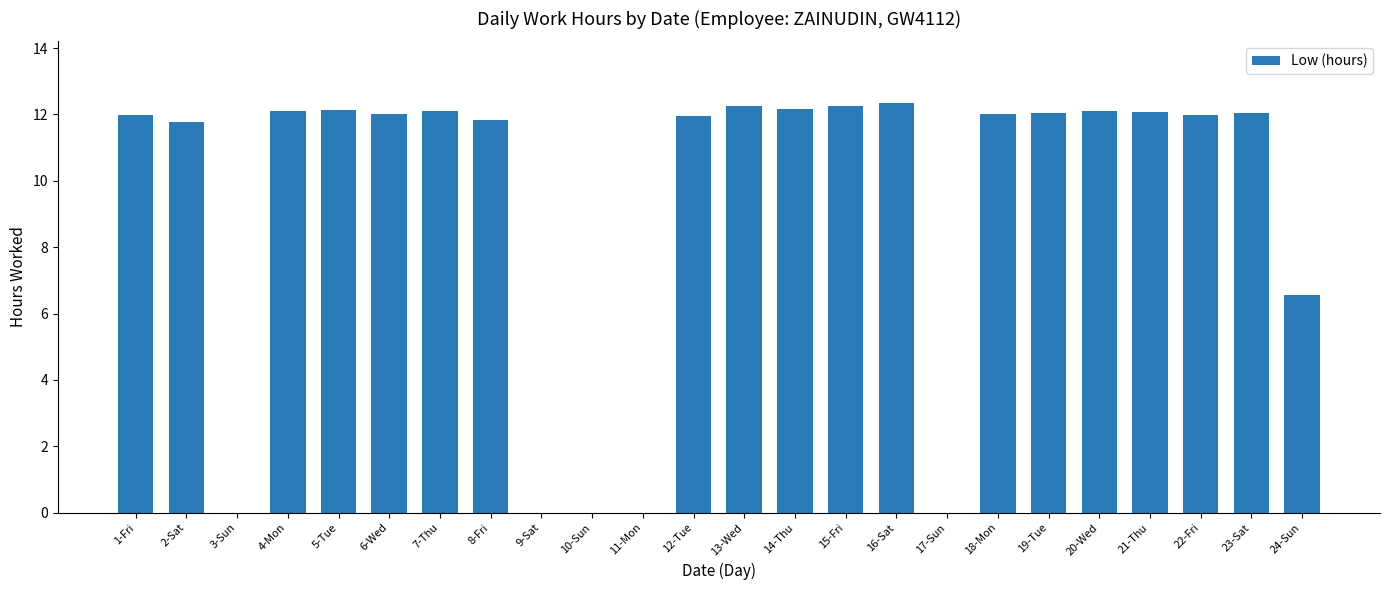

Count the number of data series in this chart.

1